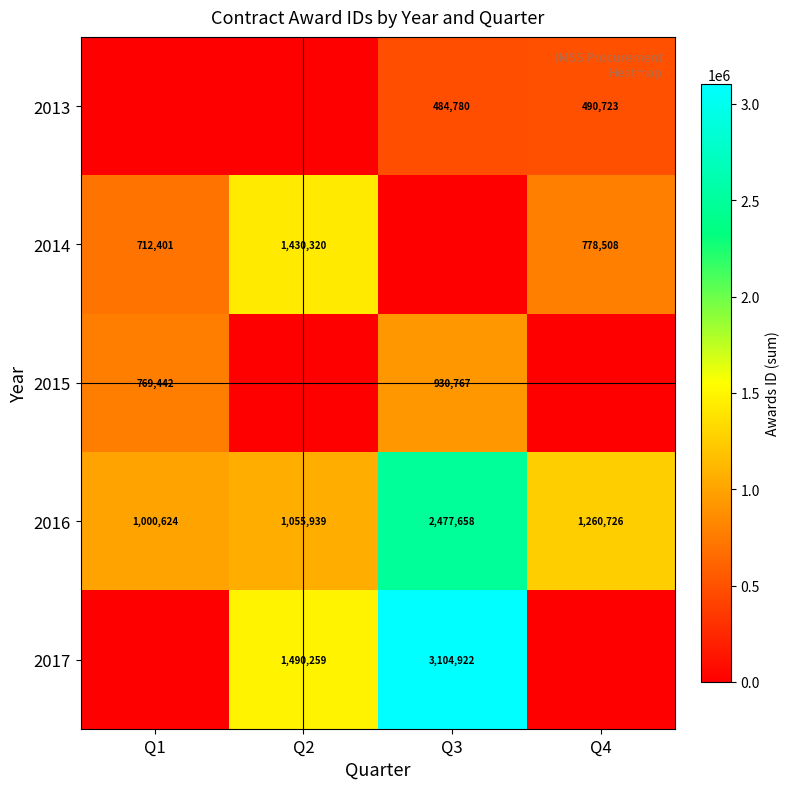

Is it true that 2014 equals 1430320 at Q2?

True